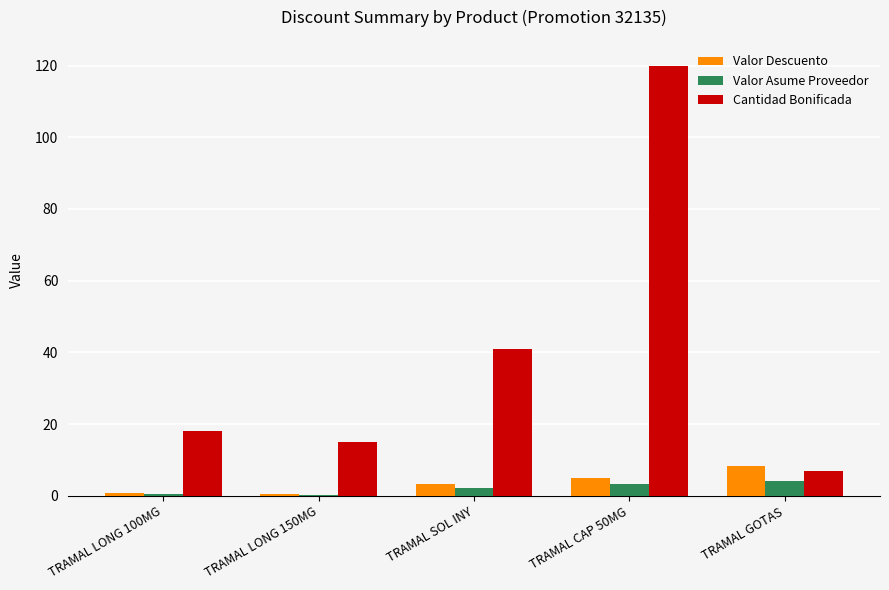

Are the bars horizontal?

No